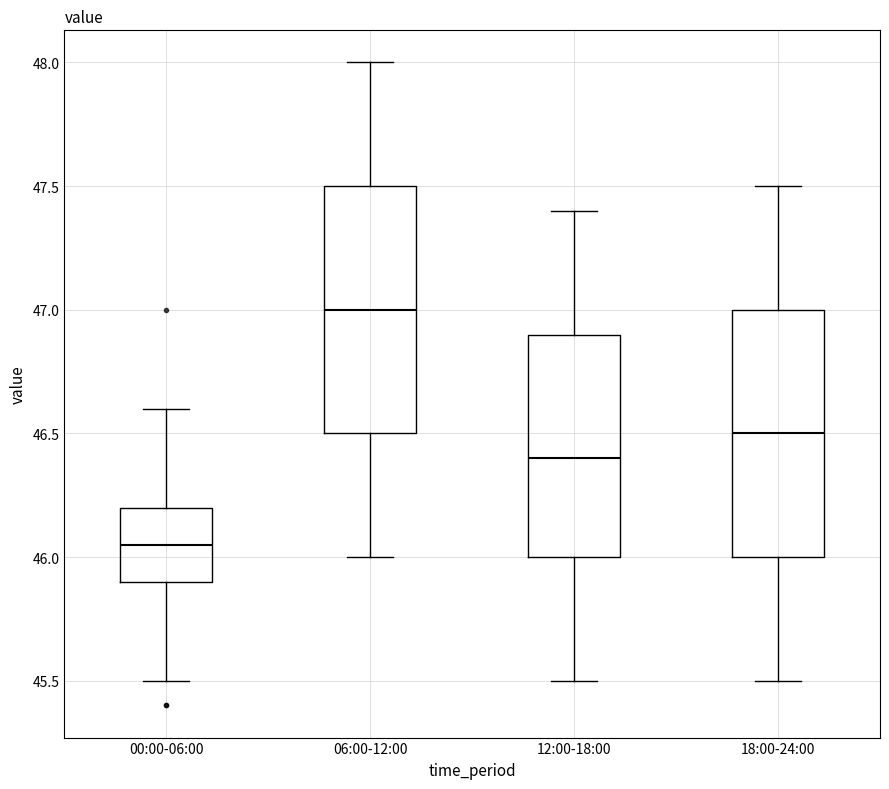

Reading left to right, transcribe this box plot: for each box, give where its median line is, the range the box spans, and where its two whiskers end, as read against the y-axis. The values are not printed on the chart, so give them approximately, as read against the axis.

00:00-06:00: median 46.05, box 45.90 to 46.20, whiskers 45.50 to 46.60
06:00-12:00: median 47.00, box 46.50 to 47.50, whiskers 46.00 to 48.00
12:00-18:00: median 46.40, box 46.00 to 46.90, whiskers 45.50 to 47.40
18:00-24:00: median 46.50, box 46.00 to 47.00, whiskers 45.50 to 47.50